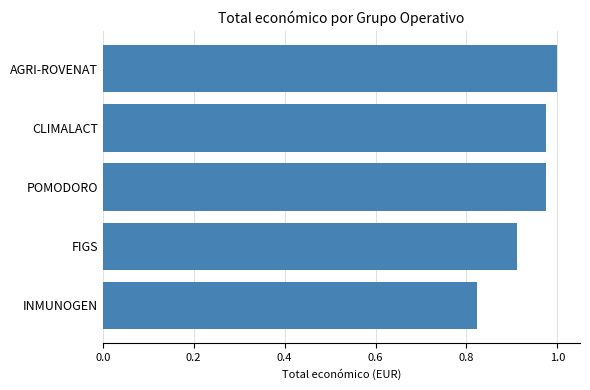

Which category has the lowest value across all series?

INMUNOGEN